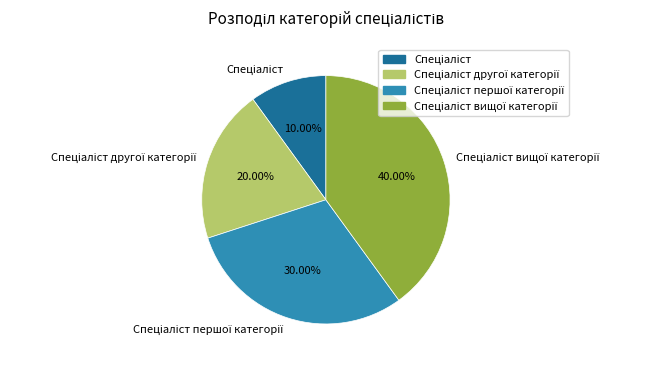

Does any single category account for the majority?

No